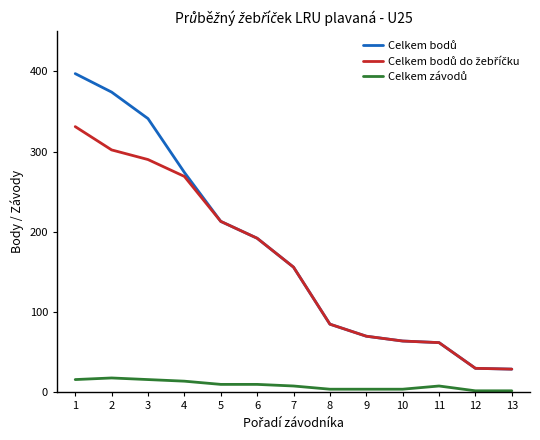

What is the greatest value displayed?

397